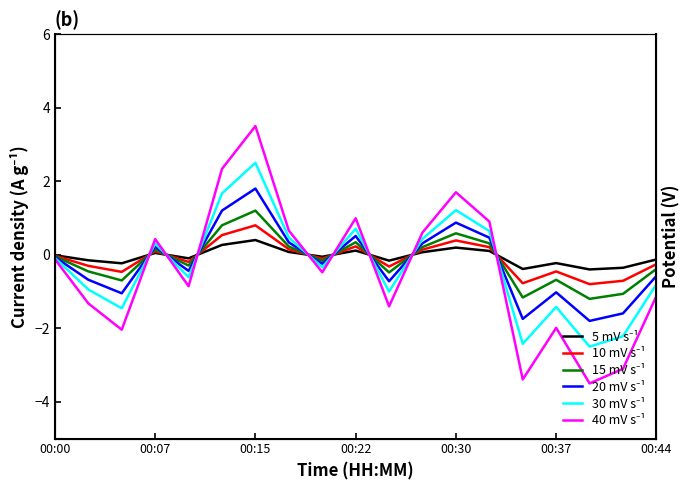

What are all the series names shown in the legend?

5 mV s⁻¹, 10 mV s⁻¹, 15 mV s⁻¹, 20 mV s⁻¹, 30 mV s⁻¹, 40 mV s⁻¹